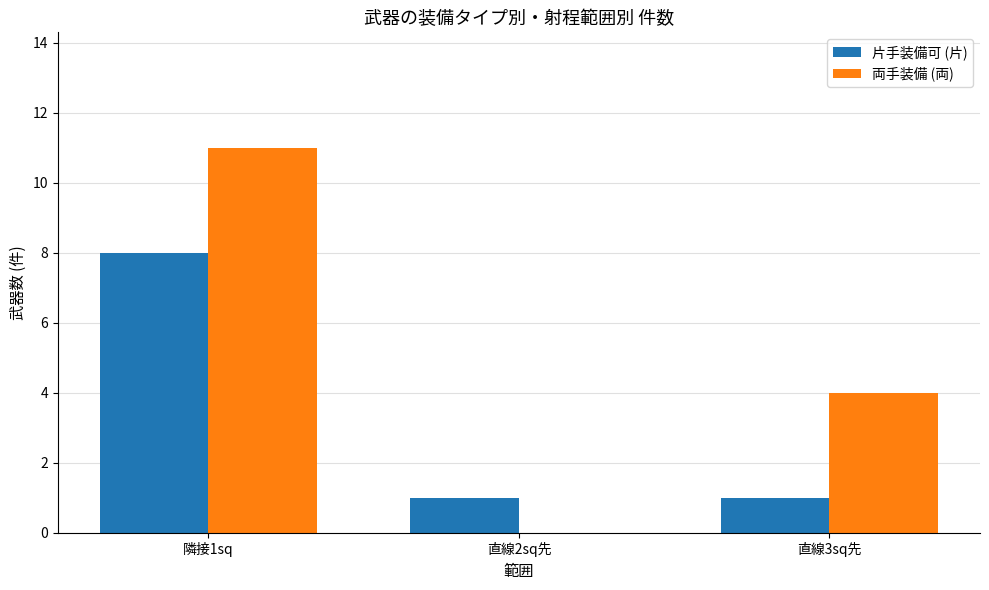

What is the sum of all 両手装備 (両) values?

15